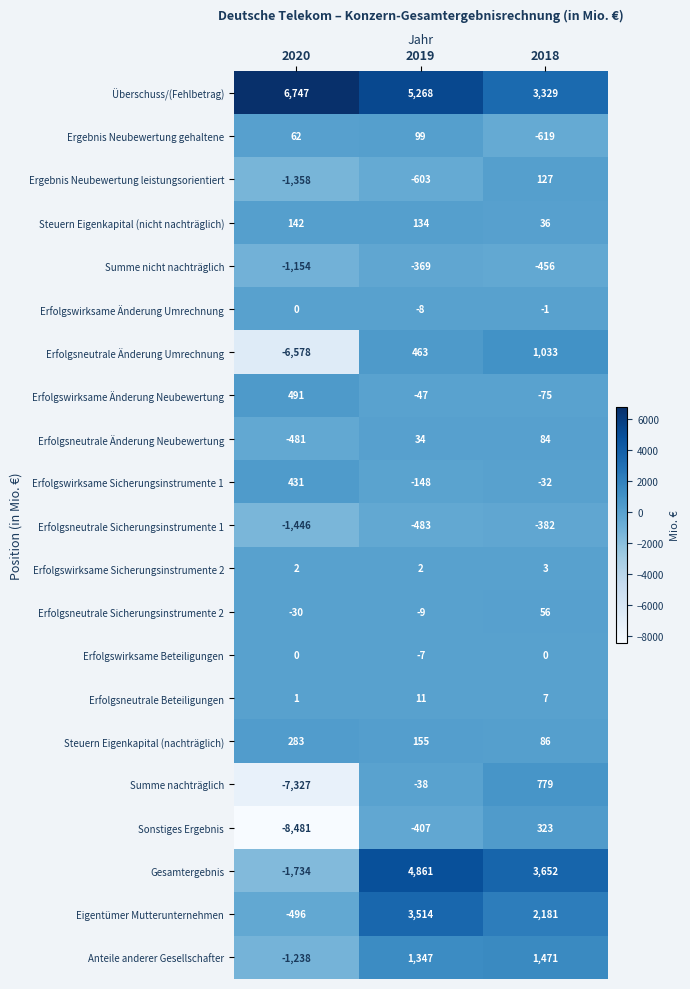

True or false: Steuern Eigenkapital (nachträglich) has a value of 261 at 2019.

False